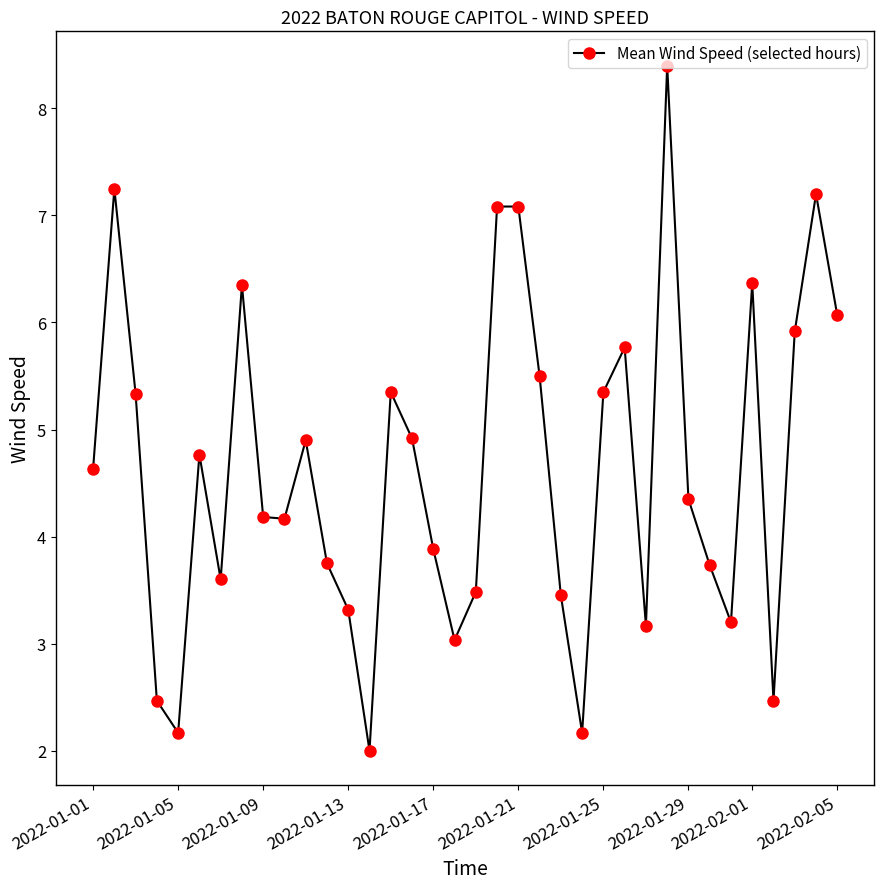

True or false: the data has more than 2 interior local peaks.

True